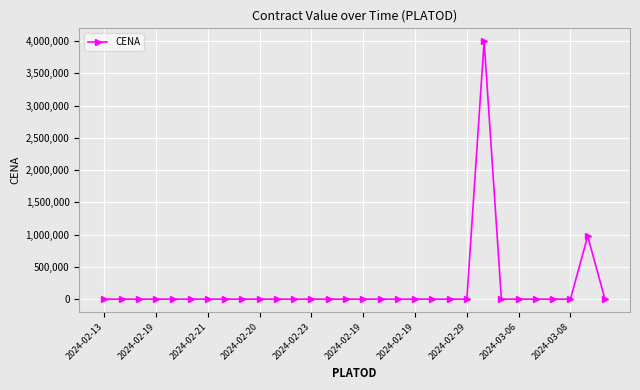

Reading left to right, transcribe all the data shown in this chart.

0	0	0	0	0	0	0	0	0	0	0	0	0	0	0	0	0	0	0	0	0	0	4000000	0	0	0	0	0	976543	0